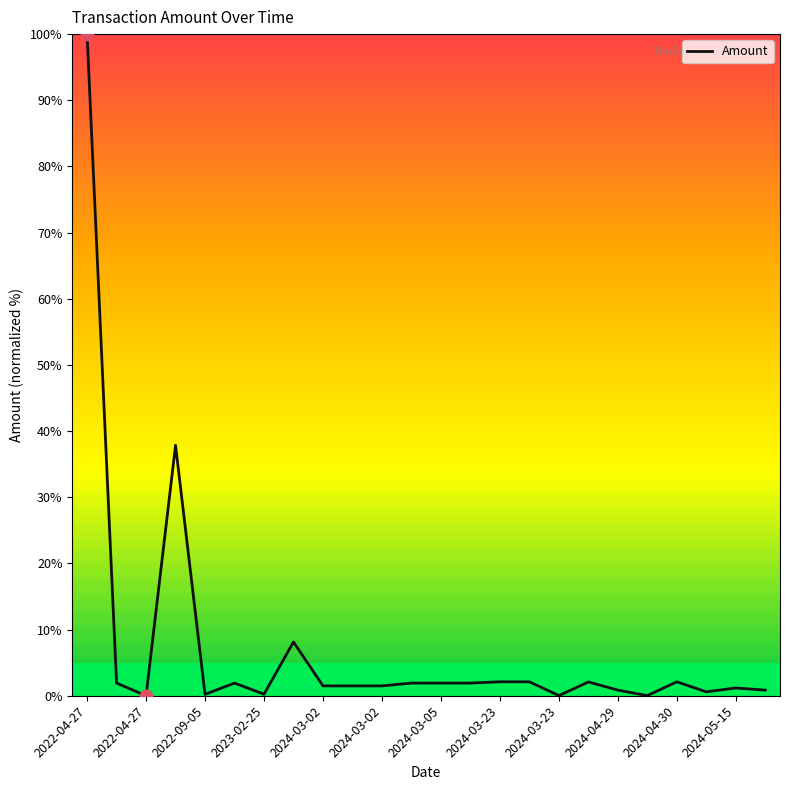

What is the greatest value displayed?

100.0